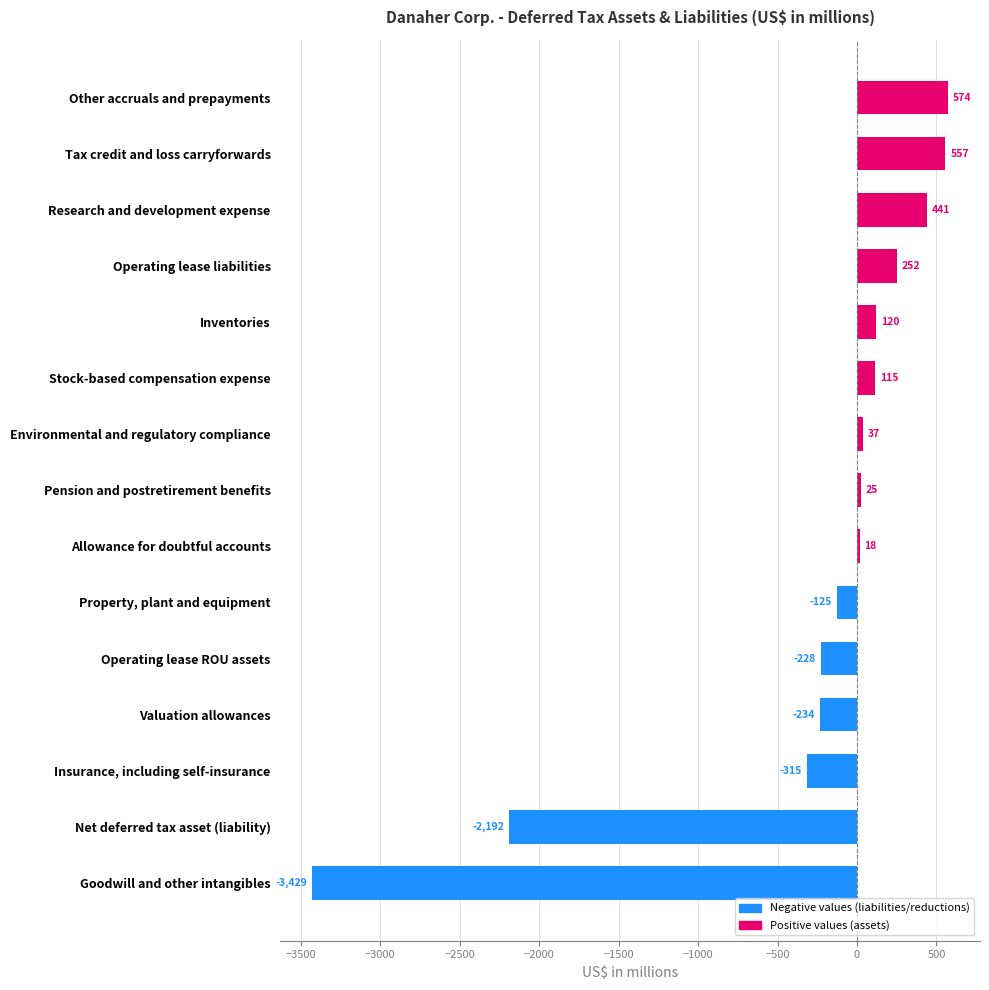

True or false: the data shows 37 at Environmental and regulatory compliance.

True